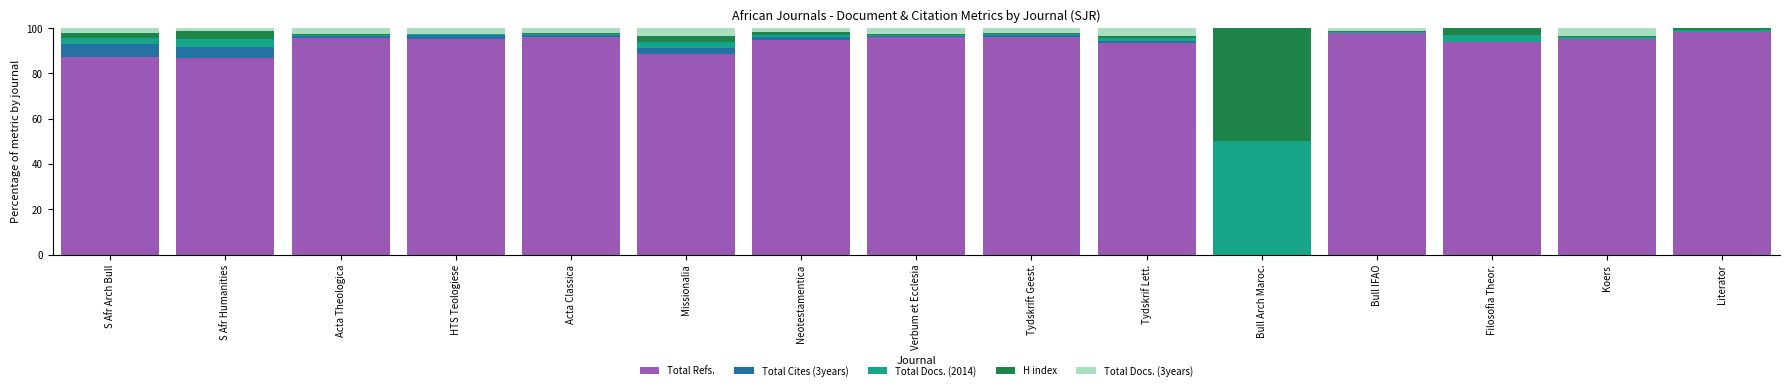

Where is Total Refs. nearest to the value 49?

S Afr Humanities